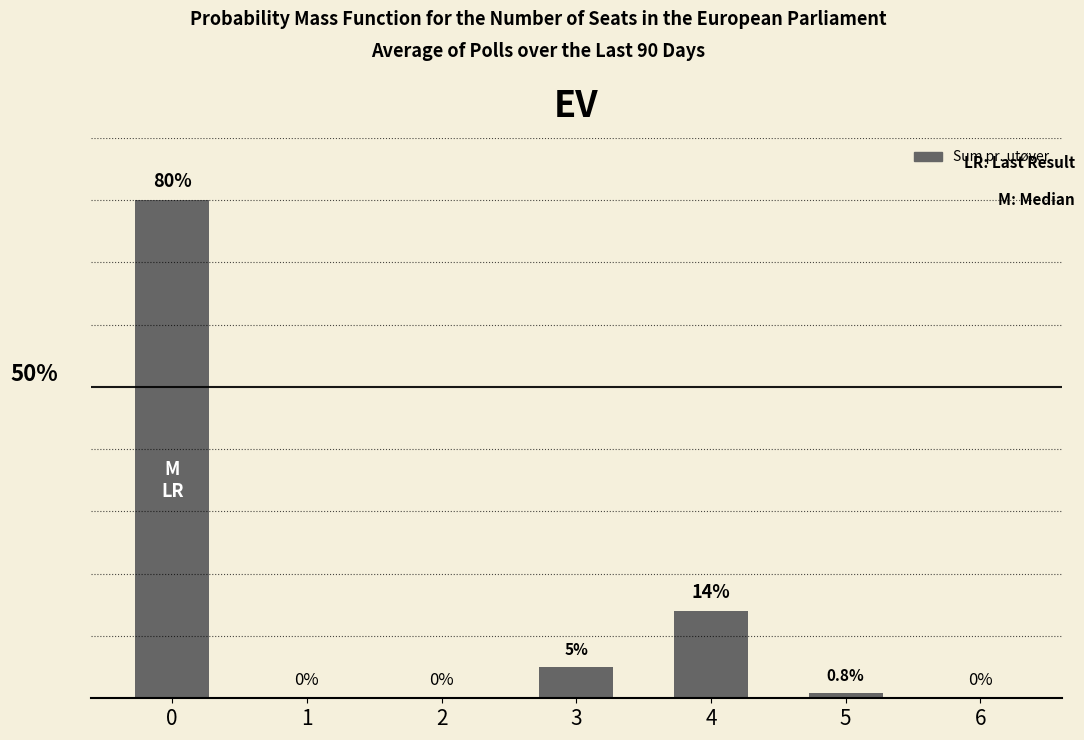

Are the bars horizontal?

No